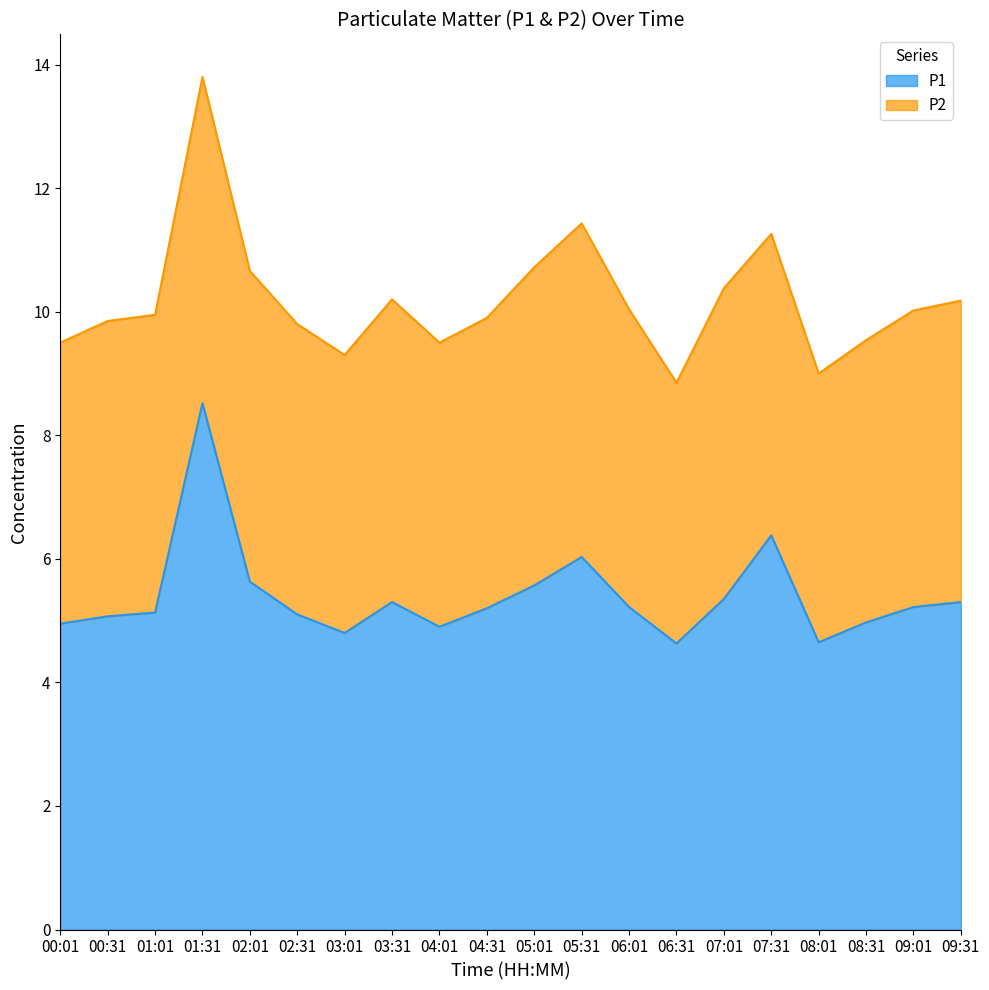

List the labels in order of value, largest first.

01:31, 07:31, 05:31, 02:01, 05:01, 07:01, 03:31, 09:31, 06:01, 09:01, 04:31, 01:01, 02:31, 00:31, 08:31, 00:01, 04:01, 03:01, 08:01, 06:31